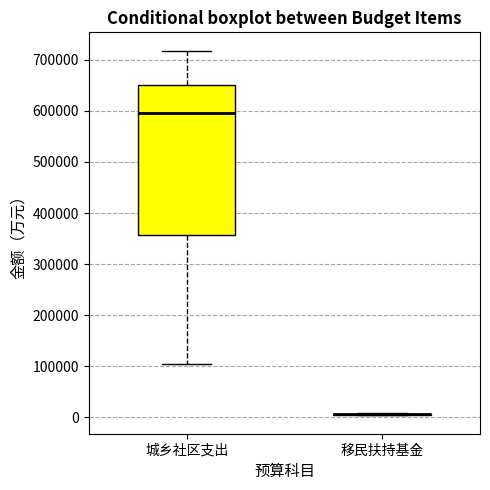

Reading left to right, transcribe this box plot: for each box, give where its median line is, the range the box spans, and where its two whiskers end, as read against the y-axis. The values are not printed on the chart, so give them approximately, as read against the axis.

城乡社区支出: median 600000, box 360000 to 650000, whiskers 110000 to 720000
移民扶持基金: box collapsed to a line at 10000, whiskers 0 to 10000